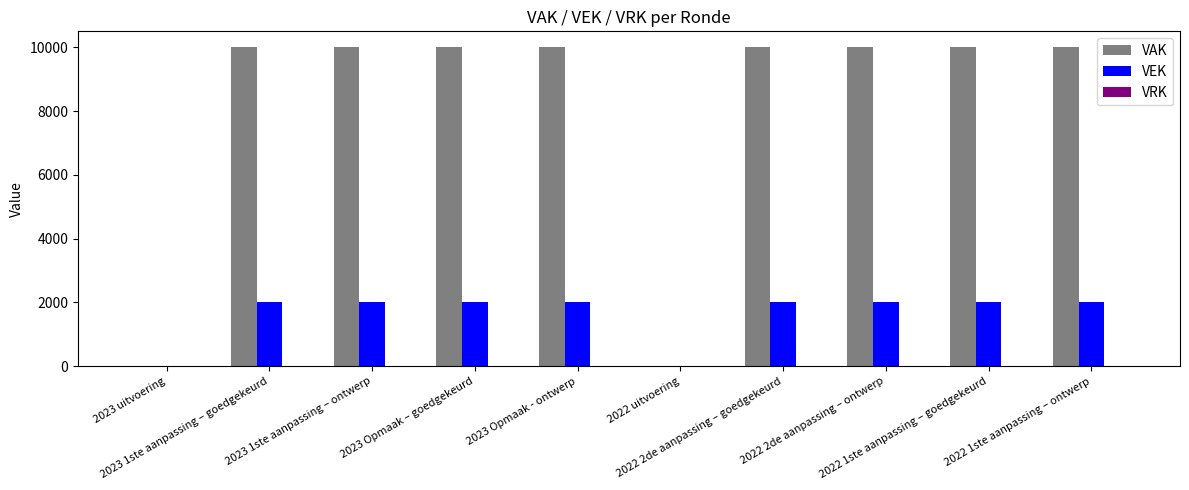

What is the maximum value for VEK?

2000